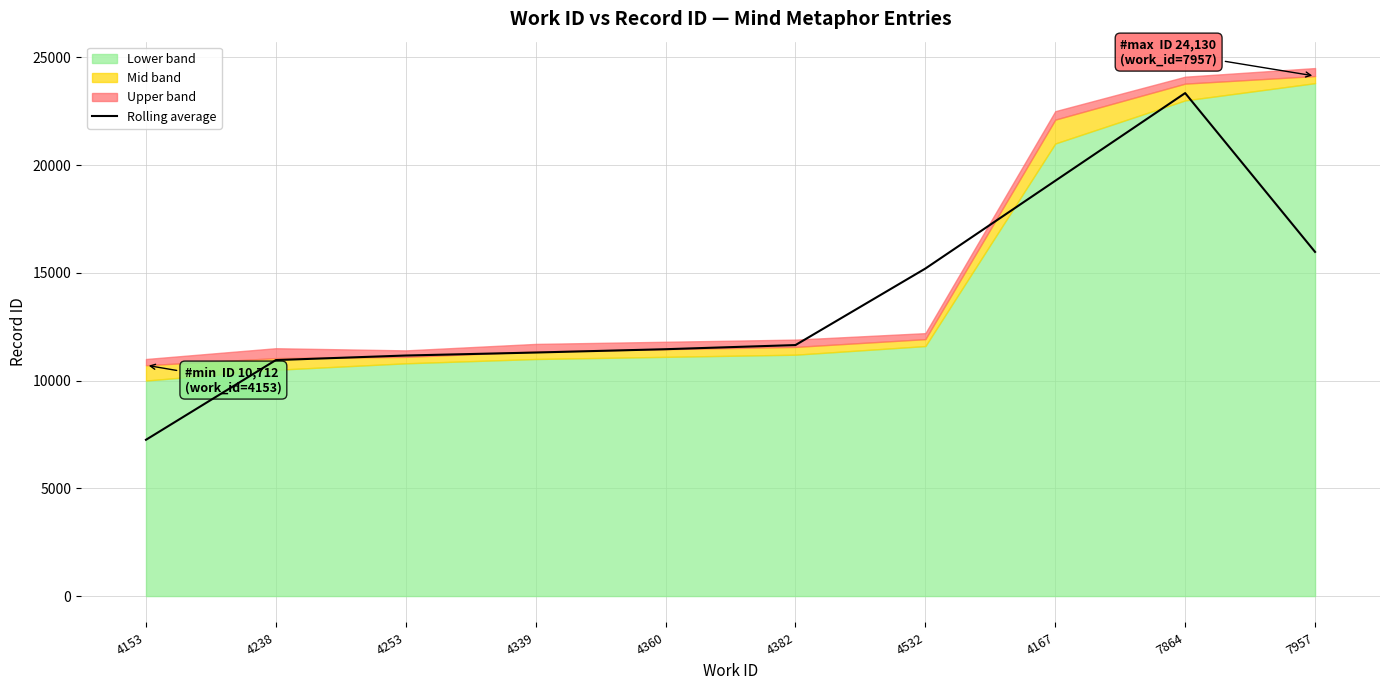

List the labels in order of value, smallest first.

4153, 4238, 4253, 4339, 4360, 4382, 4532, 7957, 4167, 7864